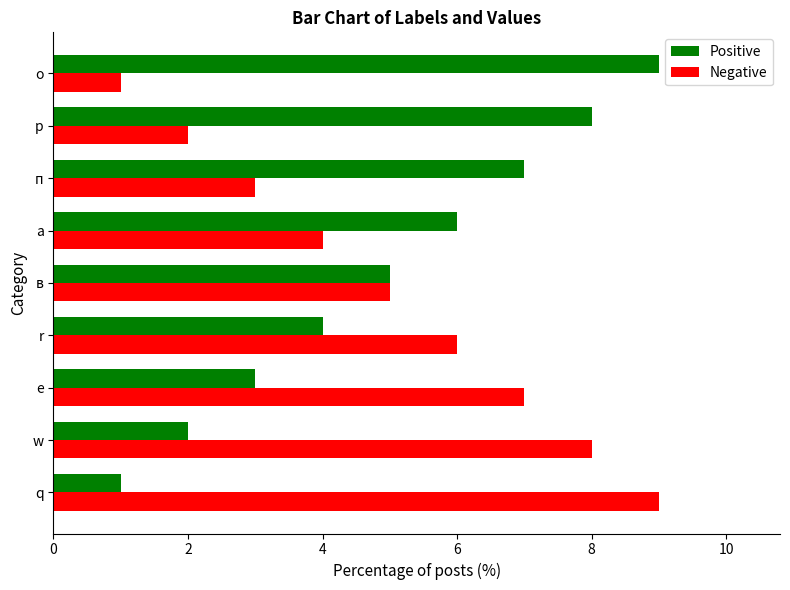

What is the average value of the Negative series?

5